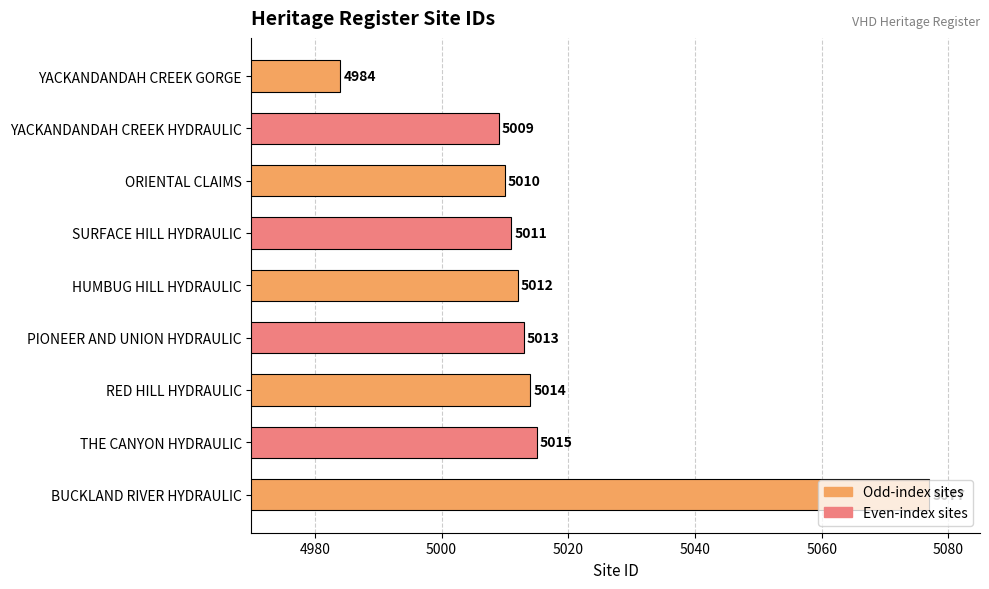

What is the label of the 6th bar from the bottom?

SURFACE HILL HYDRAULIC